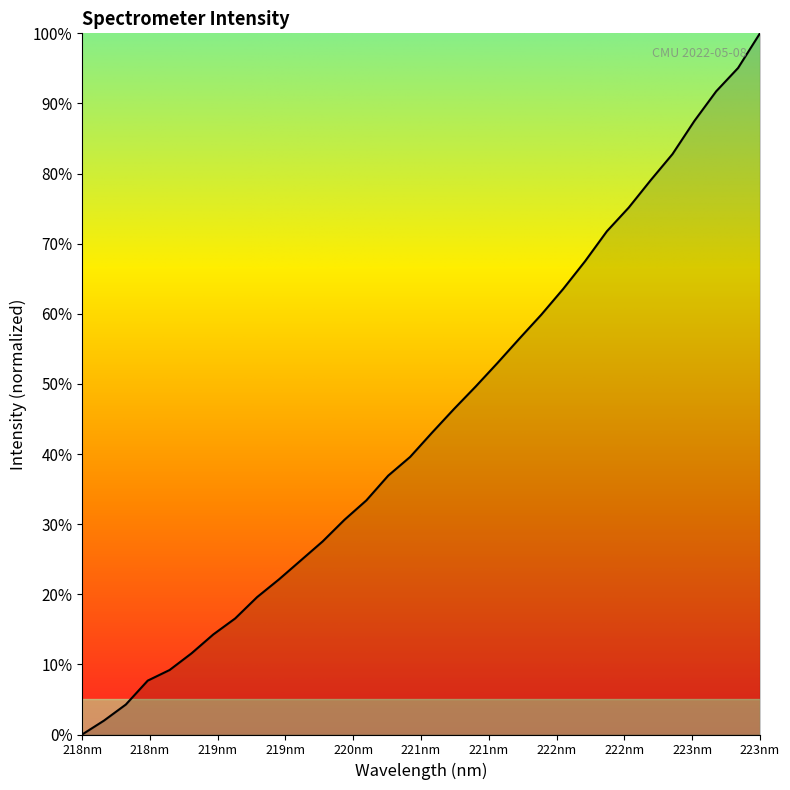

What is the difference between the maximum and minimum values?

100.0